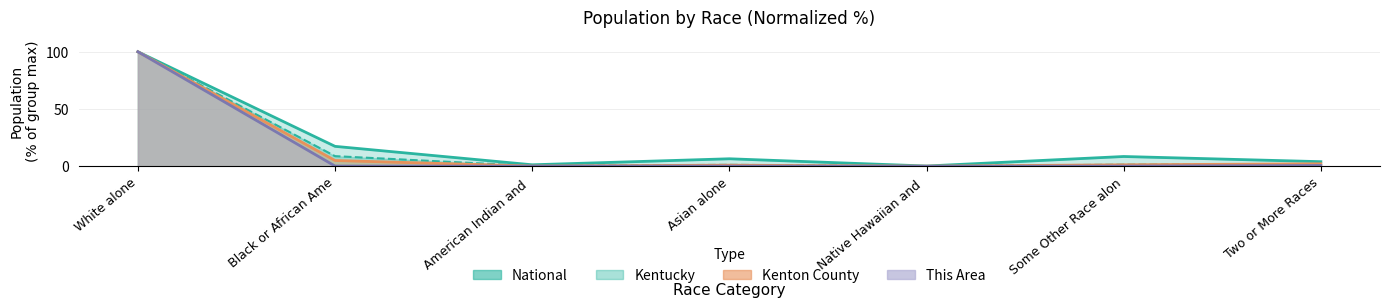

The National series shows 4.2 at Black or African Ame. True or false?

False